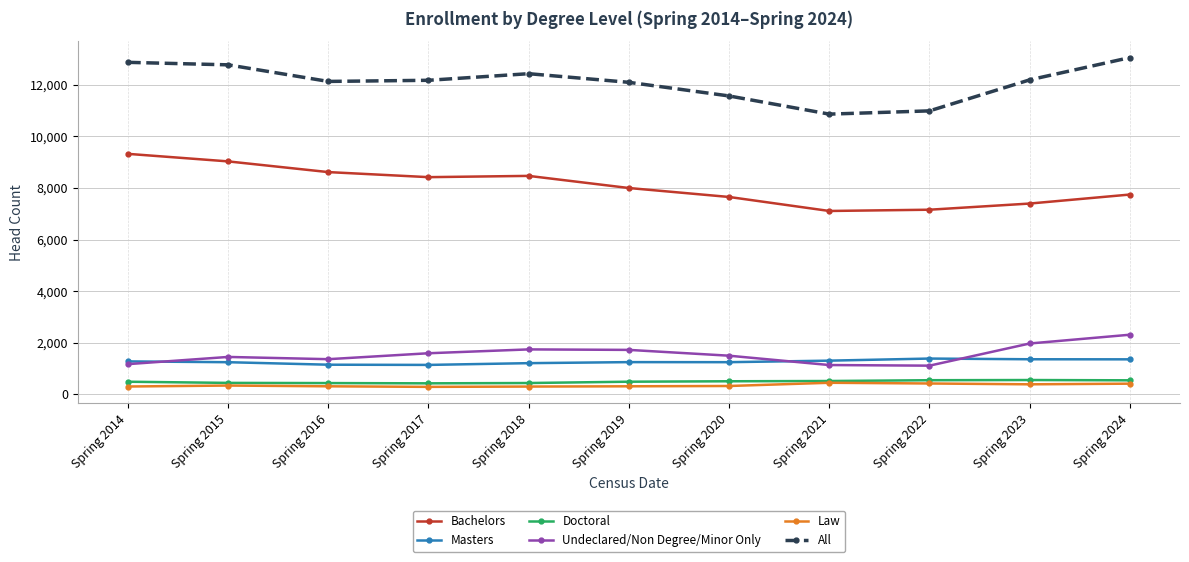

At Spring 2017, list the series in order from largest to smallest.

All, Bachelors, Undeclared/Non Degree/Minor Only, Masters, Doctoral, Law